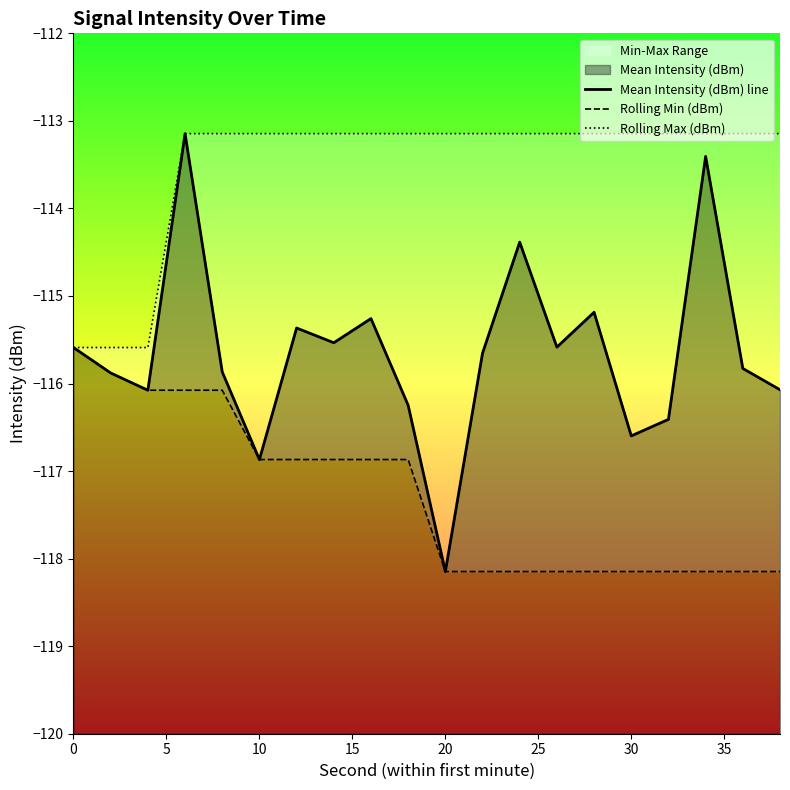

What is the maximum value shown in the chart?

-113.1